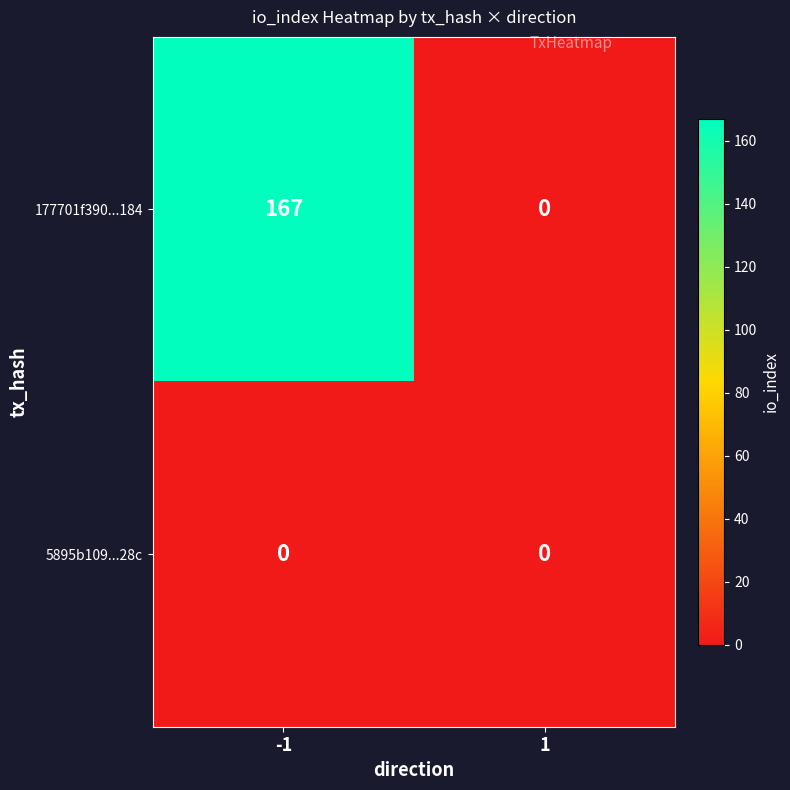

Which series has the largest total across all categories?

177701f390...184